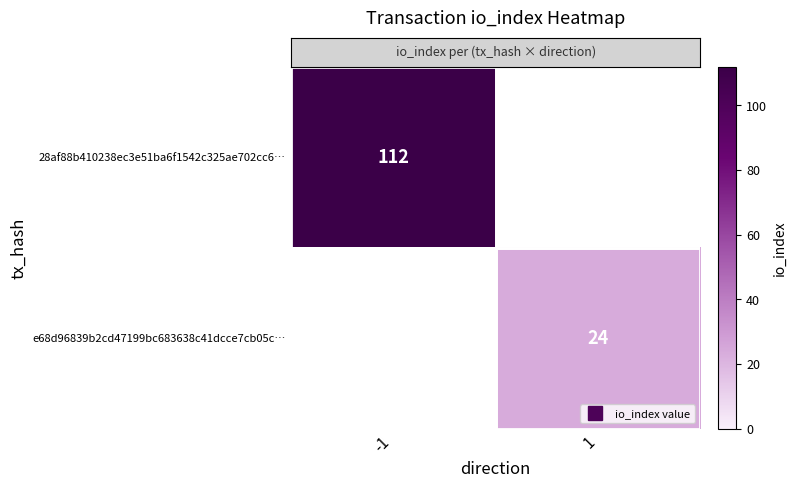

Which has a higher value, 1 or -1?

-1